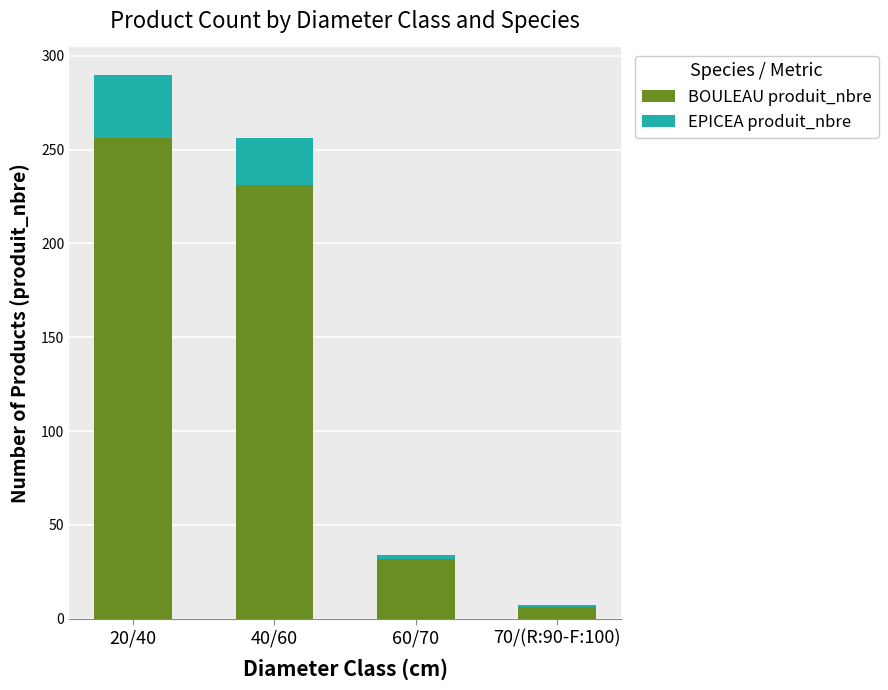

At which category is the sum across all series the highest?

20/40